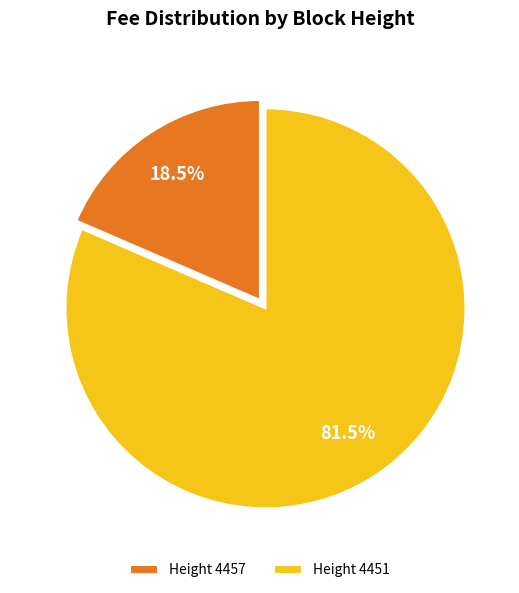

Which slice is the smallest?

Height 4457